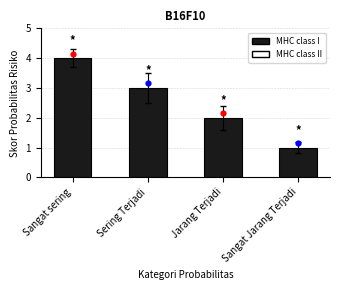

What is the ratio of the value at Jarang Terjadi to the value at Sangat sering?

0.5